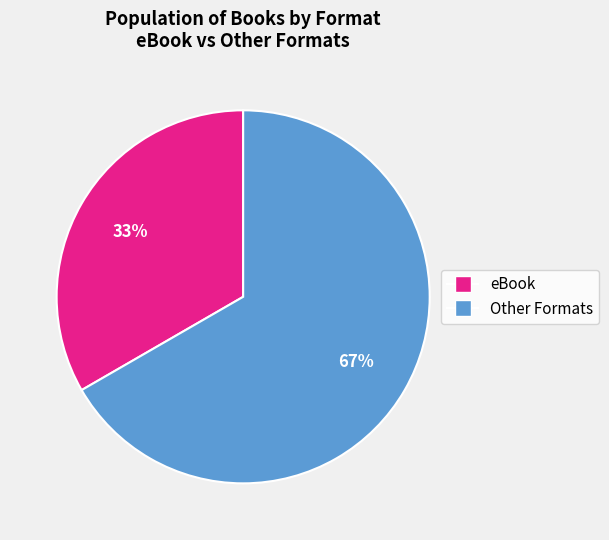

Is there any slice that represents more than half of the pie?

Yes